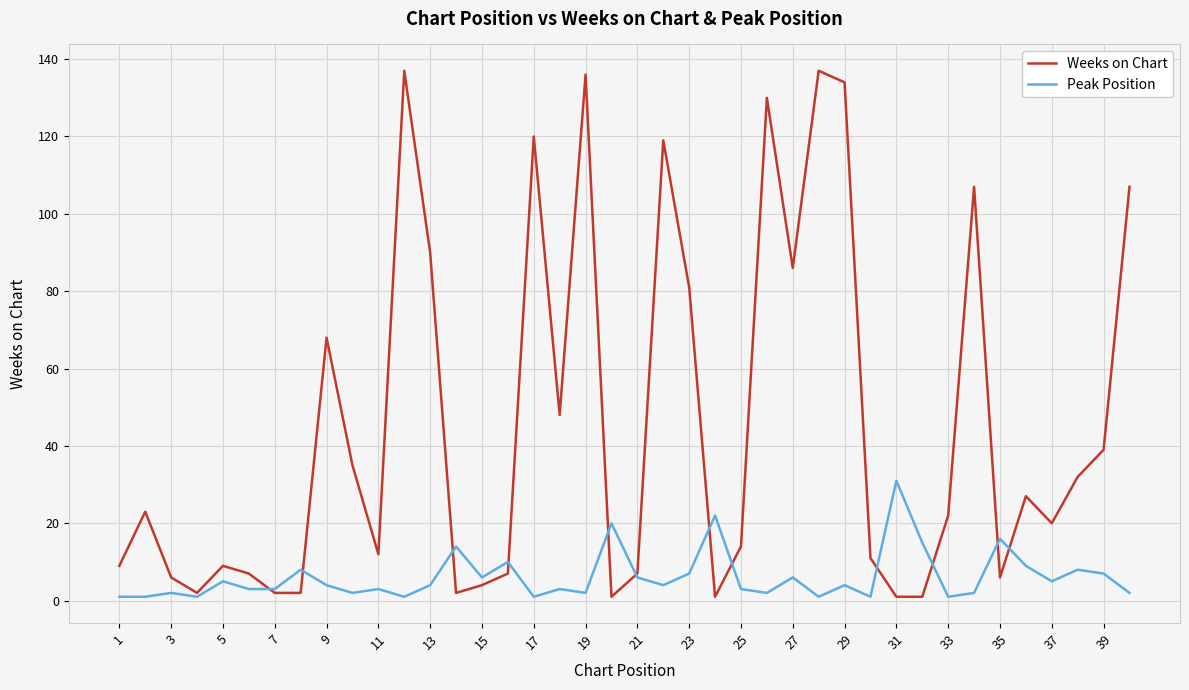

Reading left to right, list all the values displayed in this chart.

Weeks on Chart: 9	23	6	2	9	7	2	2	68	35	12	137	90	2	4	7	120	48	136	1	7	119	81	1	14	130	86	137	134	11	1	1	22	107	6	27	20	32	39	107
Peak Position: 1	1	2	1	5	3	3	8	4	2	3	1	4	14	6	10	1	3	2	20	6	4	7	22	3	2	6	1	4	1	31	15	1	2	16	9	5	8	7	2